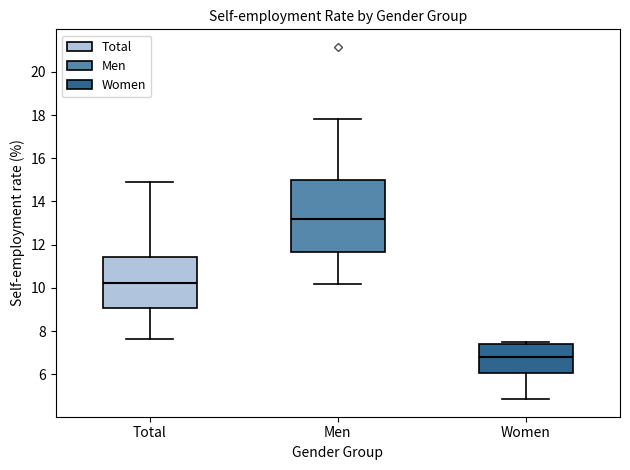

Reading left to right, read every box against the y-axis: the position of its median line, the range the box covers, and the ends of its whiskers. The values are not printed on the chart, so give them approximately, as read against the axis.

Total: median 10.2, box 9.0 to 11.4, whiskers 7.6 to 15.0
Men: median 13.2, box 11.6 to 15.0, whiskers 10.2 to 17.8
Women: median 6.8, box 6.0 to 7.4, whiskers 4.8 to 7.4 (just above the box's upper edge)